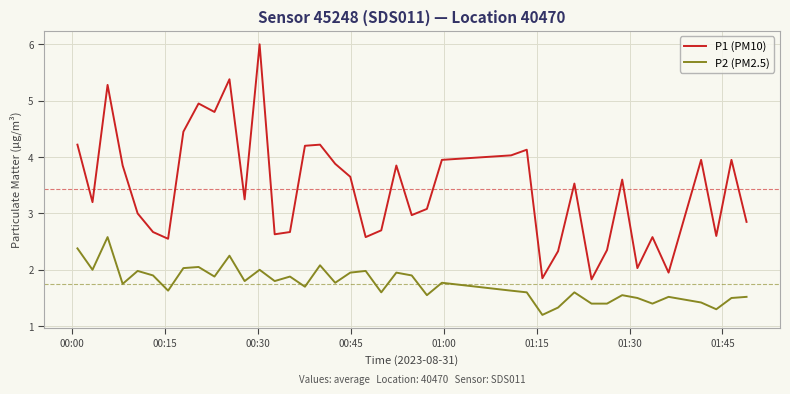

True or false: P1 (PM10) and P2 (PM2.5) intersect in this chart.

False